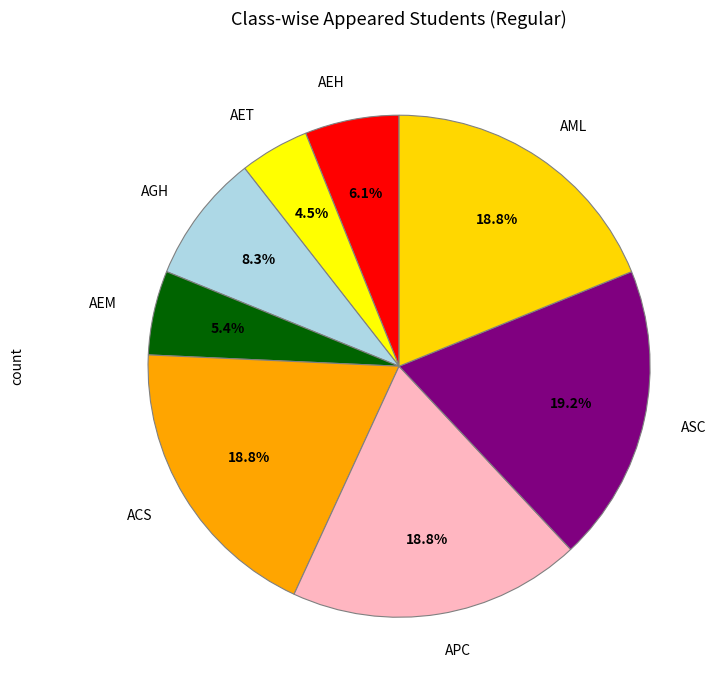

Between AET and APC, which is larger?

APC